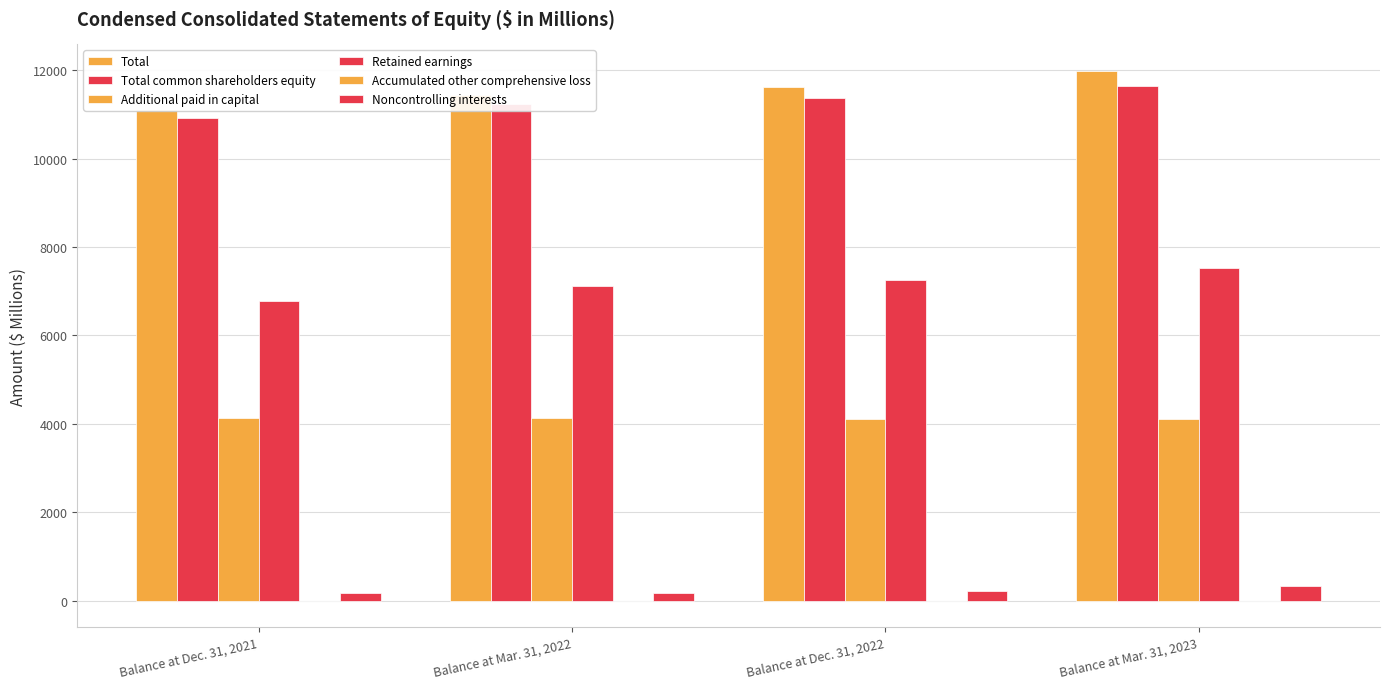

Rank the categories by Accumulated other comprehensive loss value from lowest to highest.

Balance at Mar. 31, 2023, Balance at Dec. 31, 2022, Balance at Dec. 31, 2021, Balance at Mar. 31, 2022